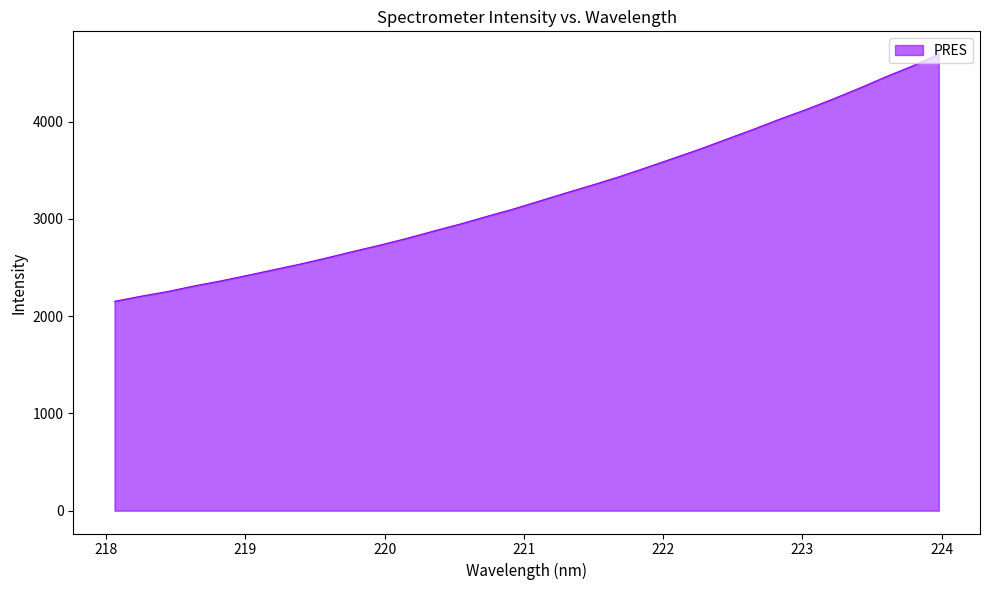

What is the difference between the maximum and minimum values?

2540.8